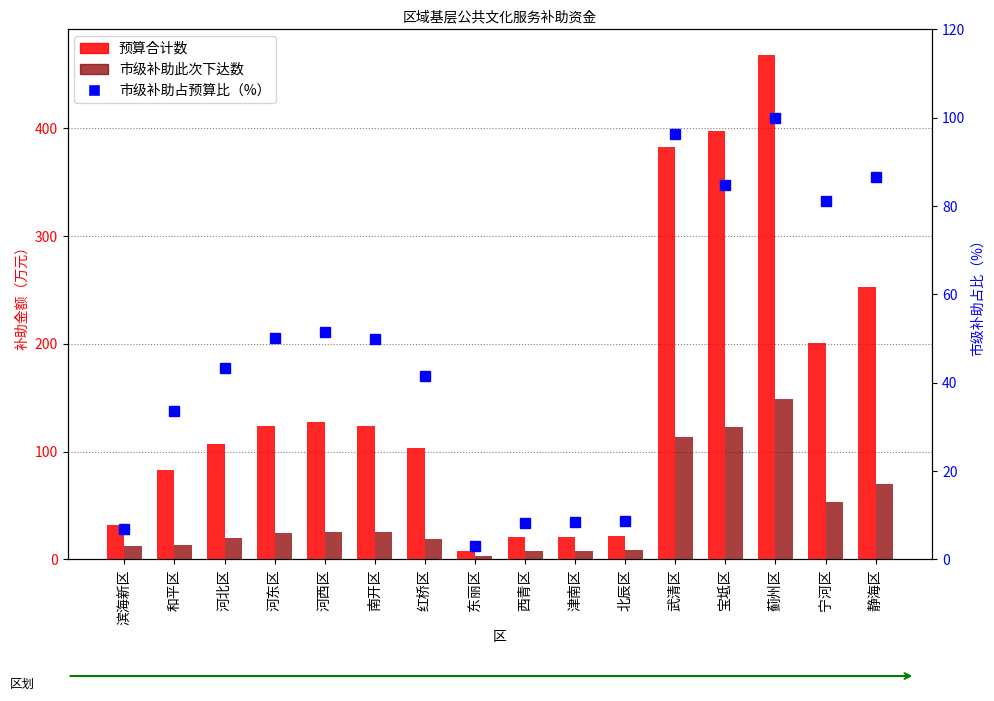

What is the difference between the maximum and minimum values in the 预算合计数 series?

460.8